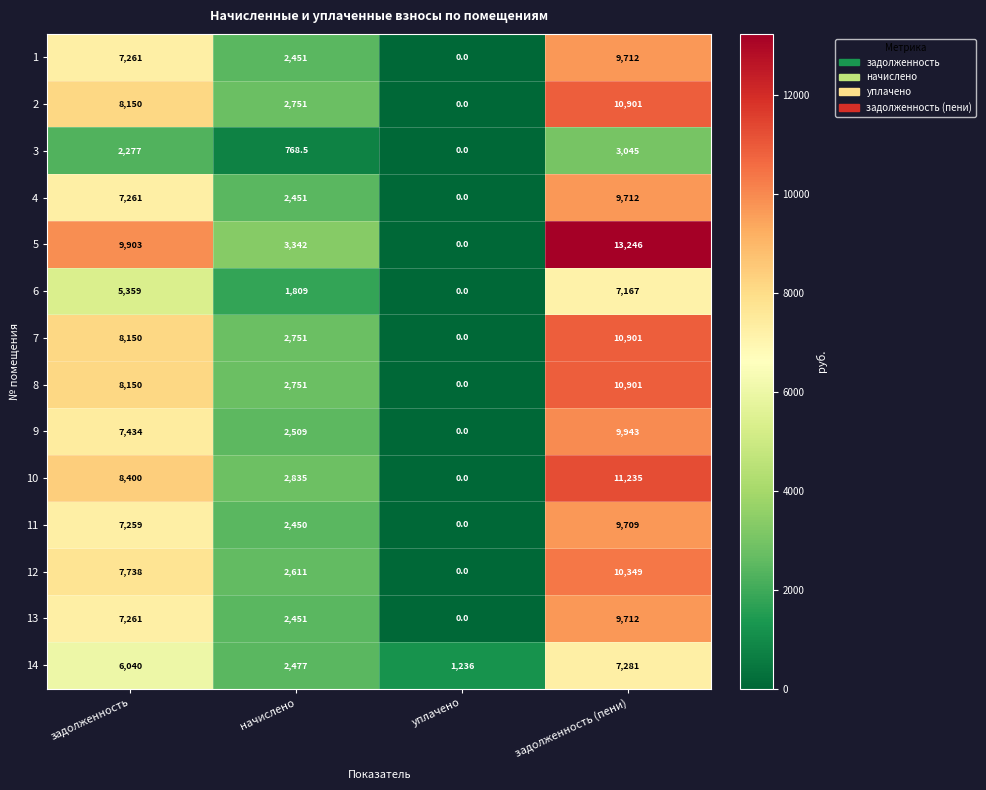

Read the 10 value at задолженность.

8400.0